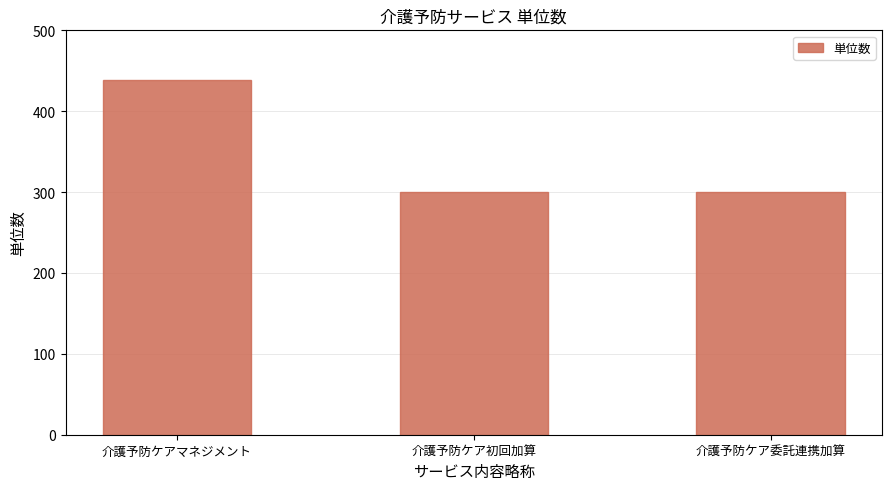

What is the sum of the values at 介護予防ケアマネジメント and 介護予防ケア初回加算?

738